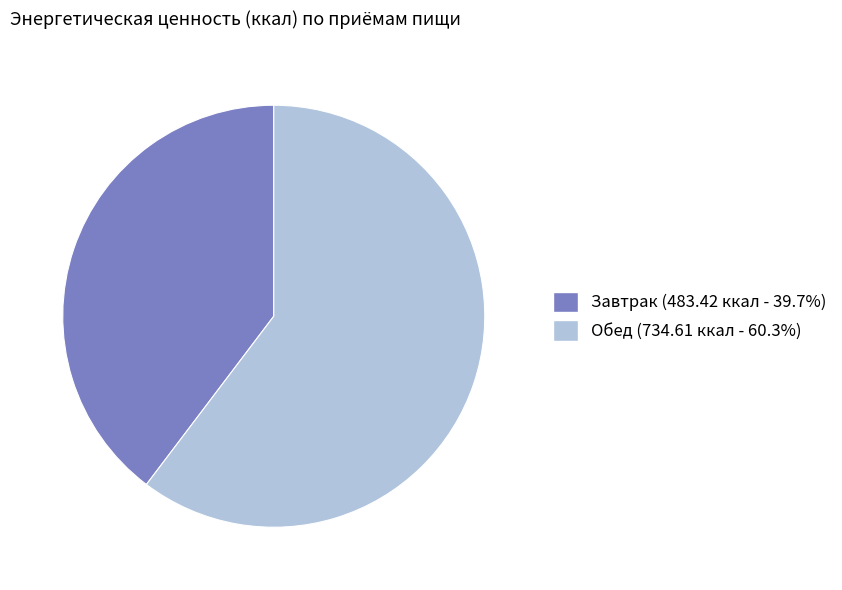

What is the largest slice in the pie chart?

Обед